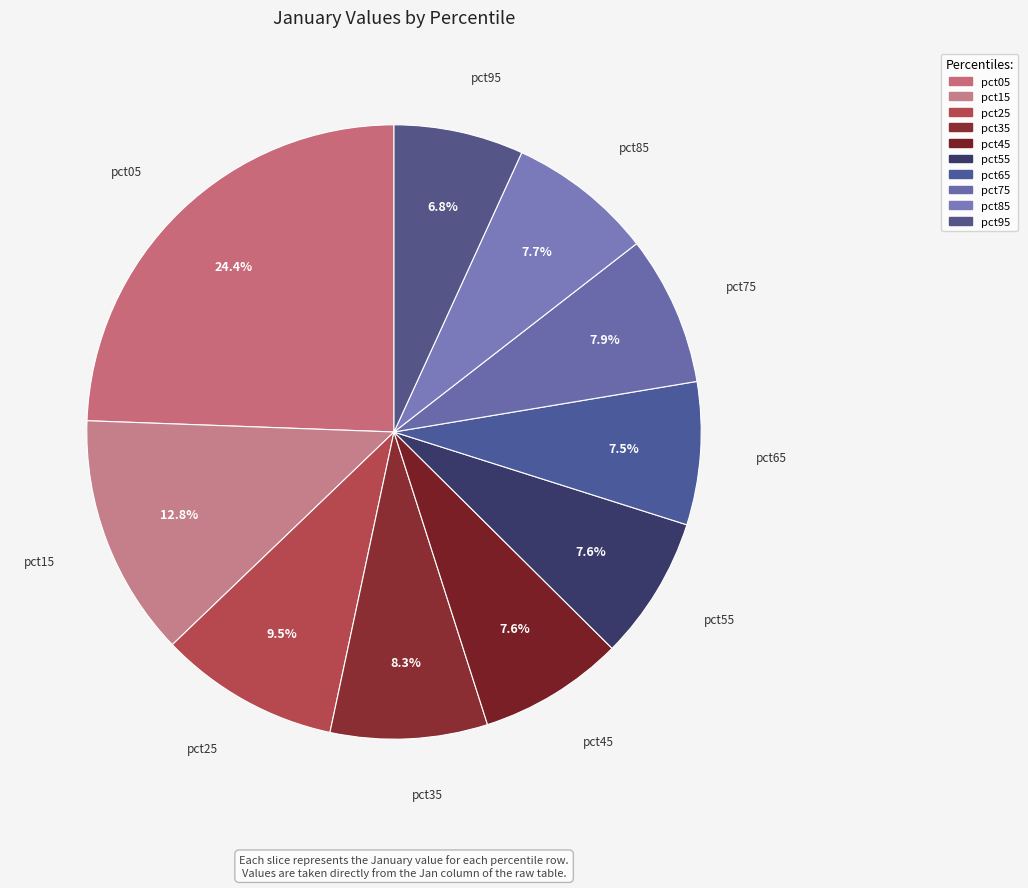

What is the ratio of the value at pct65 to the value at pct25?

0.8